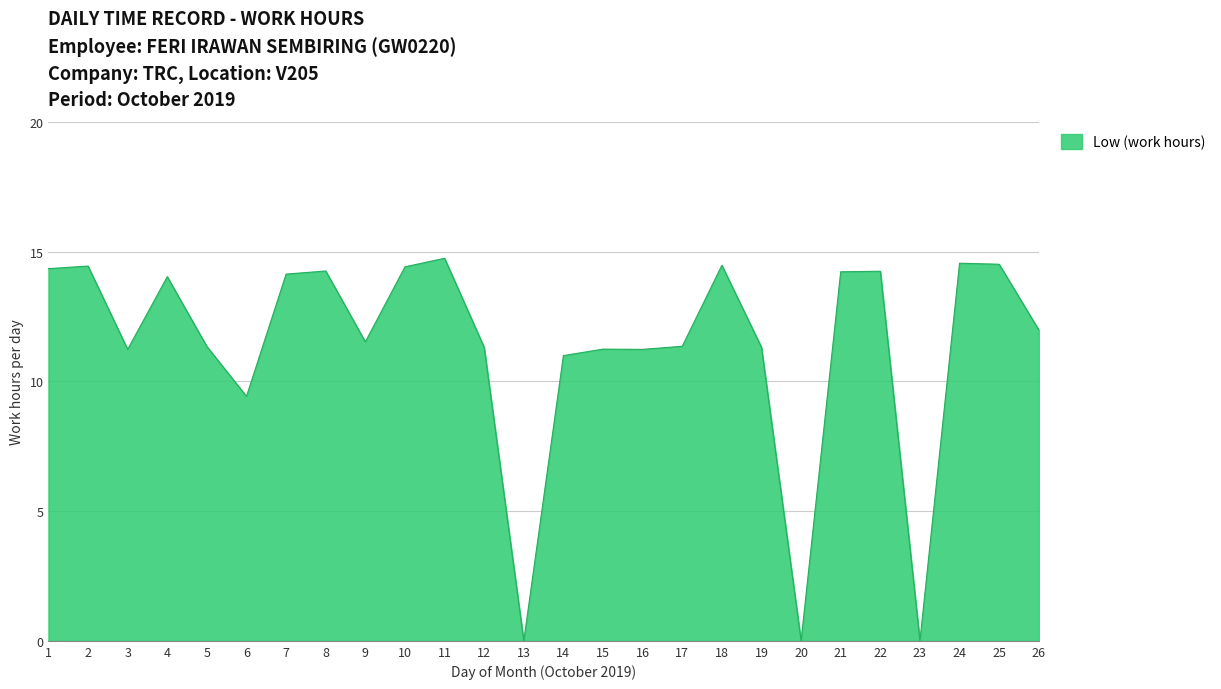

What is the difference between the values at 16 and 11?

3.5